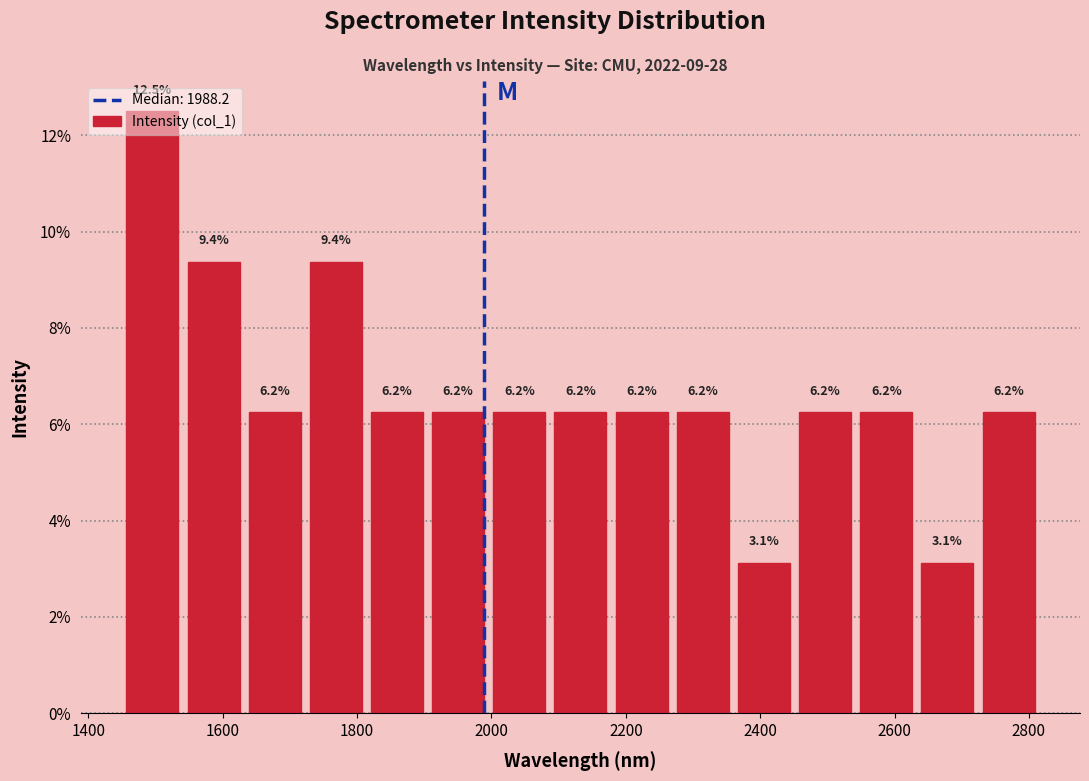

How tall is the bar that spans 1820 to 1900 on the x-axis? The bar edges are not printed on the chart, so give them approximately, as read against the axis.

6.2